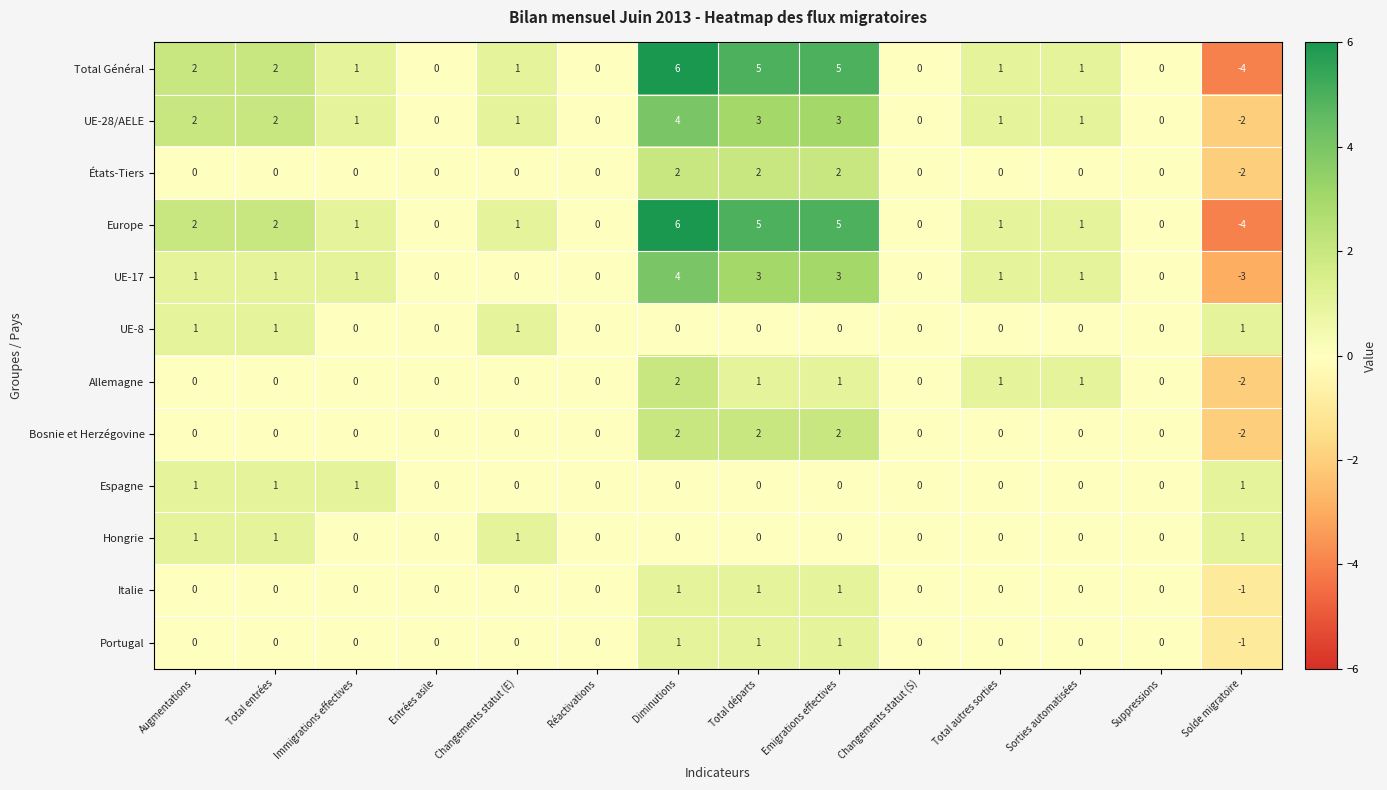

How many Portugal values are between 0 and 1?

13